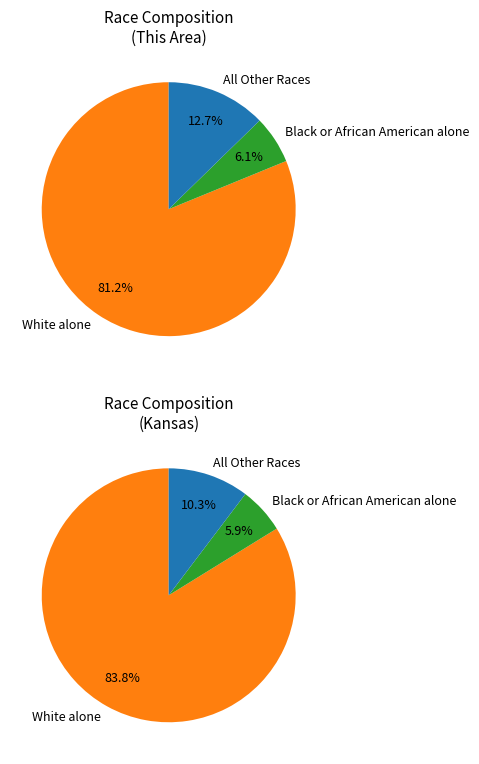

What is the largest slice in the pie chart?

White alone